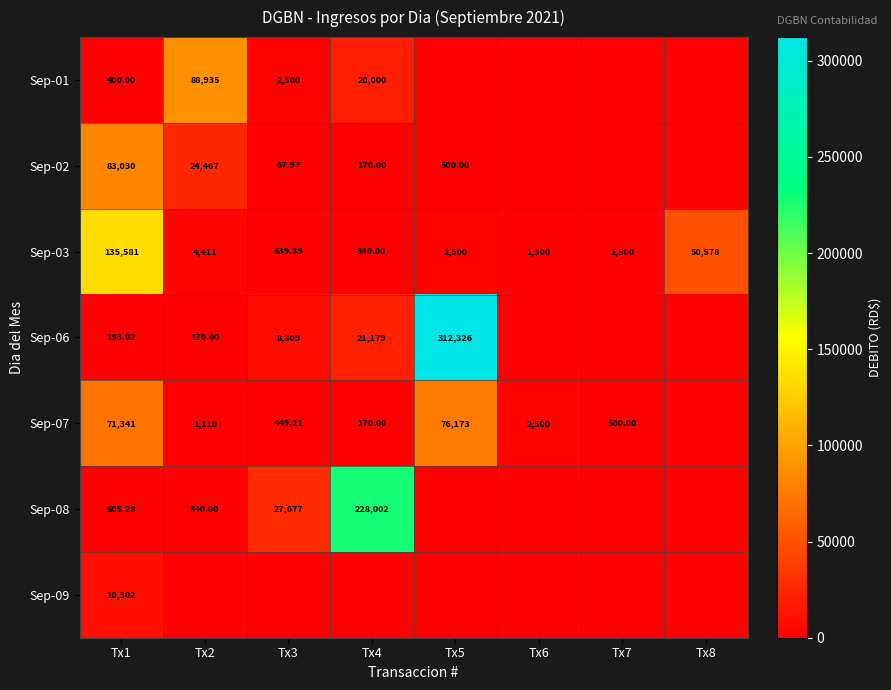

Is it true that Sep-01 equals 20000.0 at Tx4?

True